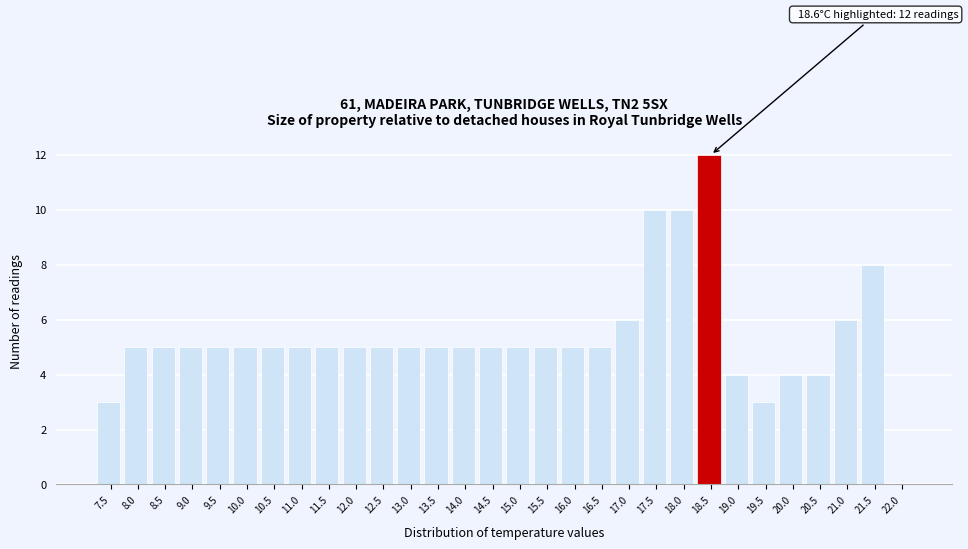

Reading right to left, extract all data points from this chart.

22.0=0	21.5=8	21.0=6	20.5=4	20.0=4	19.5=3	19.0=4	18.5=12	18.0=10	17.5=10	17.0=6	16.5=5	16.0=5	15.5=5	15.0=5	14.5=5	14.0=5	13.5=5	13.0=5	12.5=5	12.0=5	11.5=5	11.0=5	10.5=5	10.0=5	9.5=5	9.0=5	8.5=5	8.0=5	7.5=3